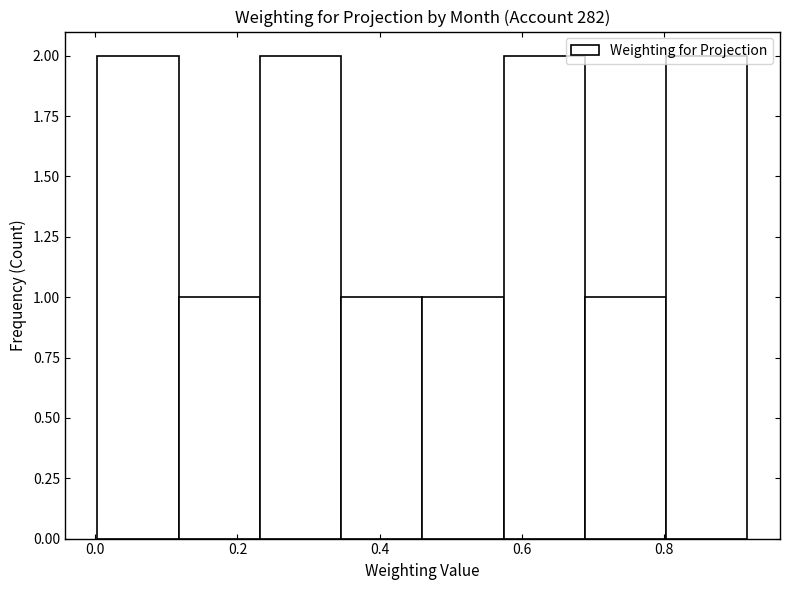

Reading left to right, transcribe this chart: for each bar, give the range it covers on the x-axis and its height. Neither the bar edges nor the heights are printed on the chart, so give them approximately, as read against the axes.

0.00 to 0.12: 2
0.12 to 0.24: 1
0.24 to 0.34: 2
0.34 to 0.46: 1
0.46 to 0.58: 1
0.58 to 0.68: 2
0.68 to 0.80: 1
0.80 to 0.92: 2